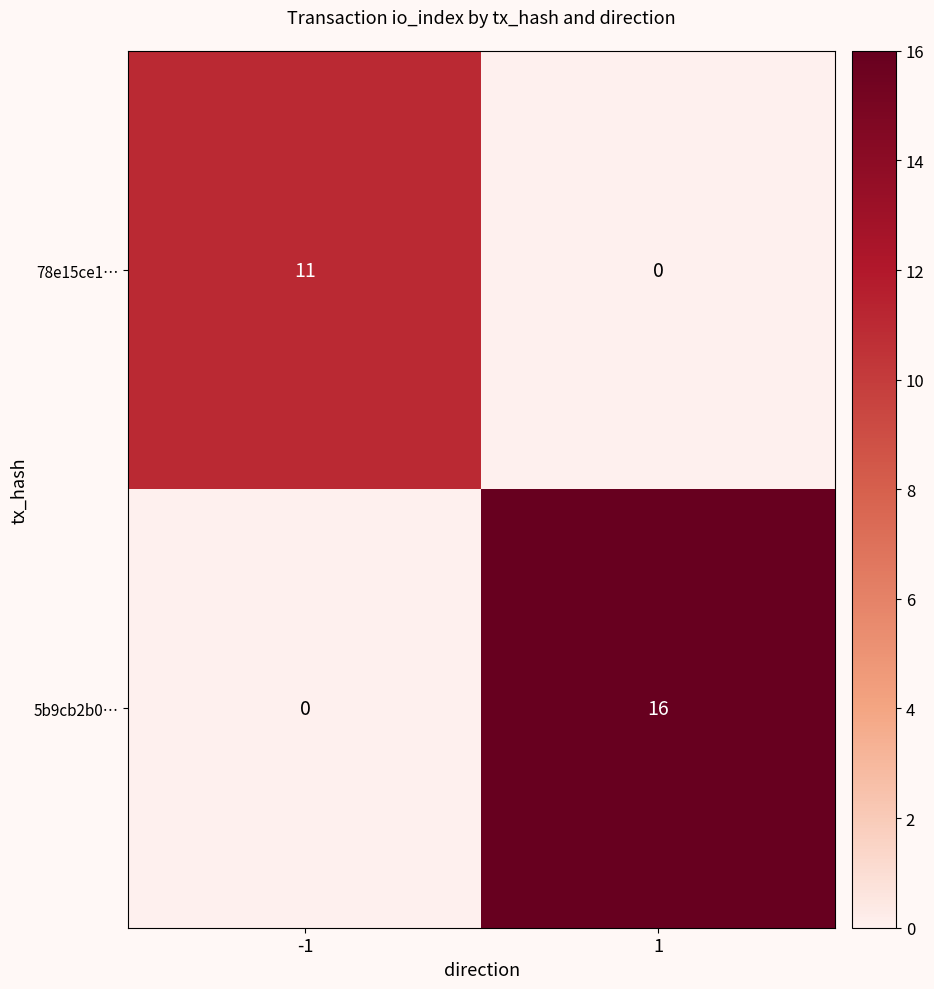

What is the sum of the 5b9cb2b0… values at -1 and 1?

16